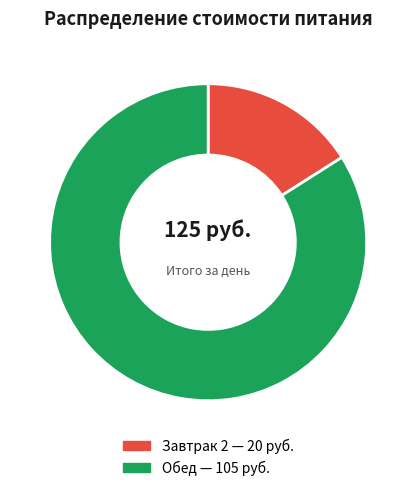

Does any single category account for the majority?

Yes